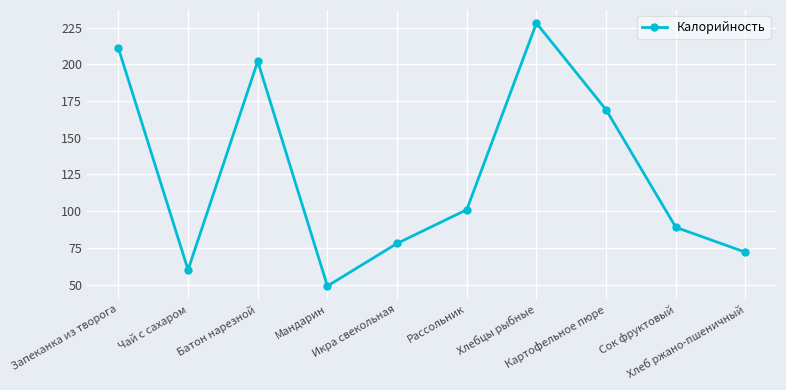

What is the average value?

126